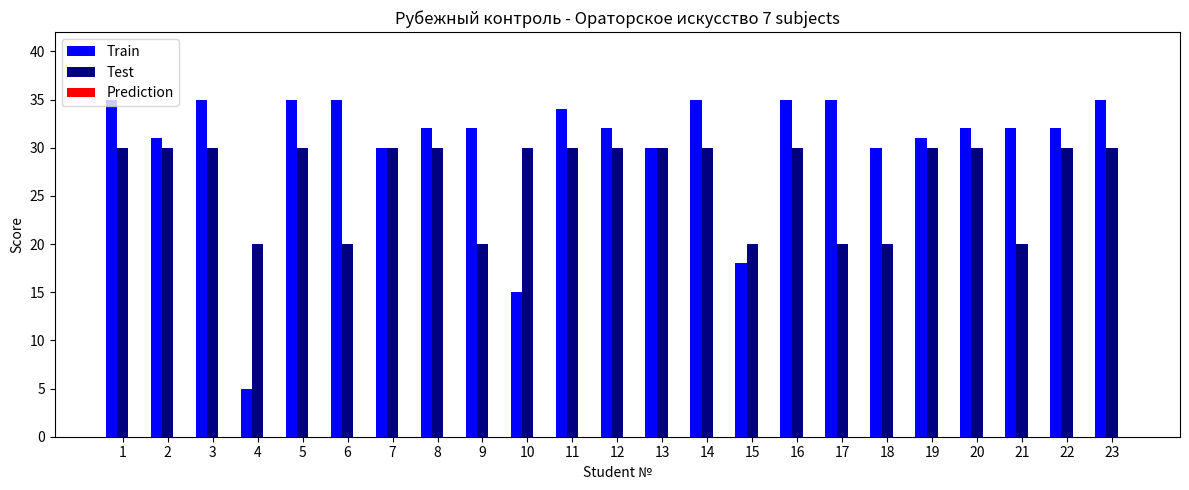

Between 9 and 19, which series saw the biggest shift?

Test